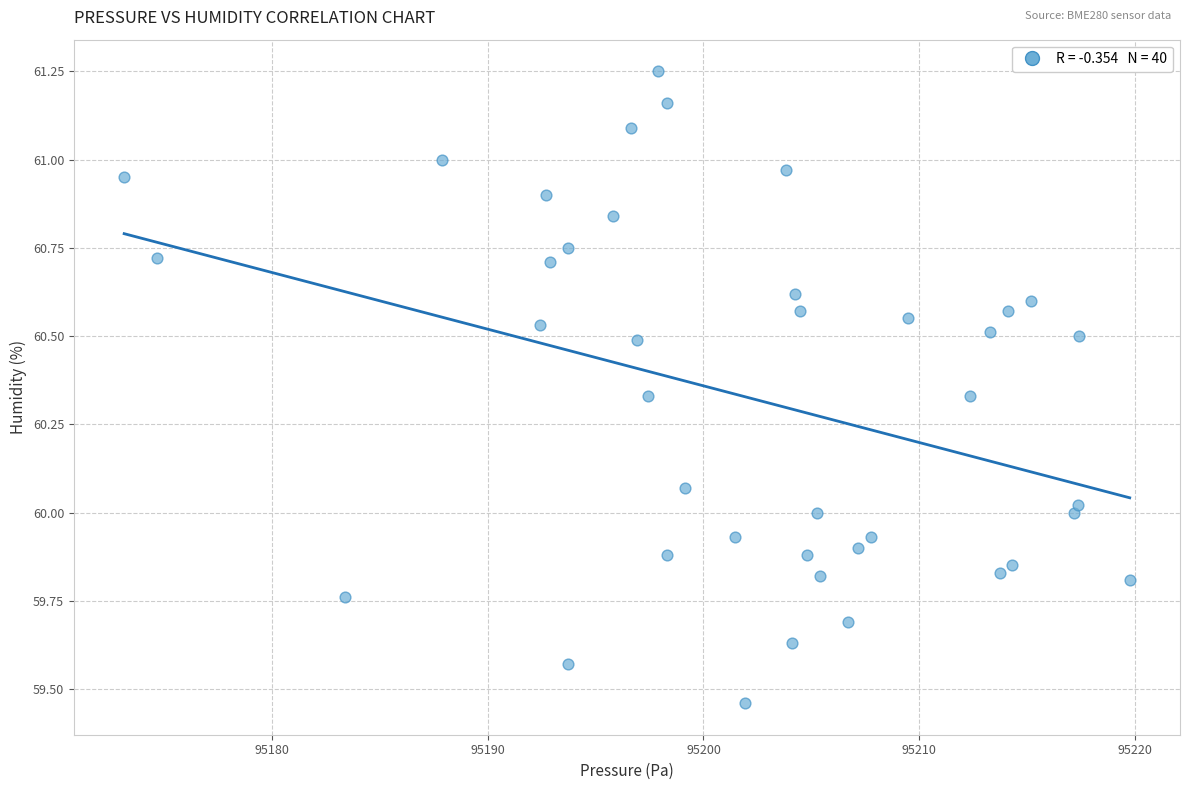

What is the range of Y values (max minus min)?

1.8